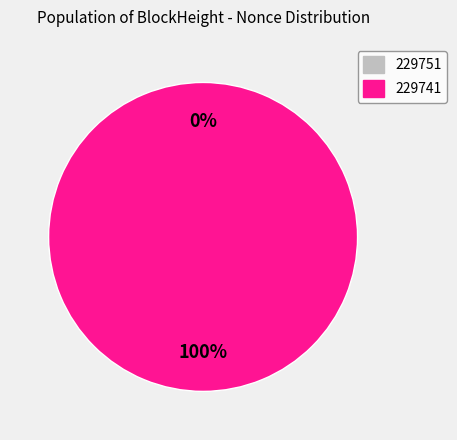

Which category has the smallest portion of the pie?

229751